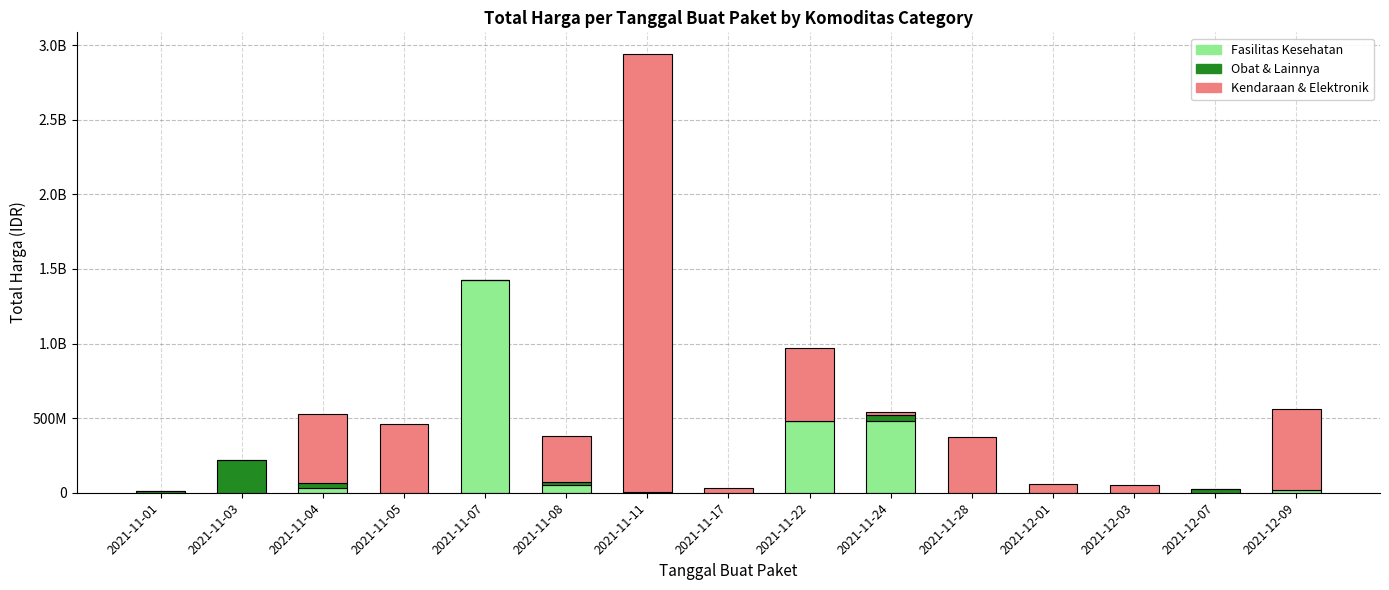

Are the bars grouped side by side (vs. stacked)?

No